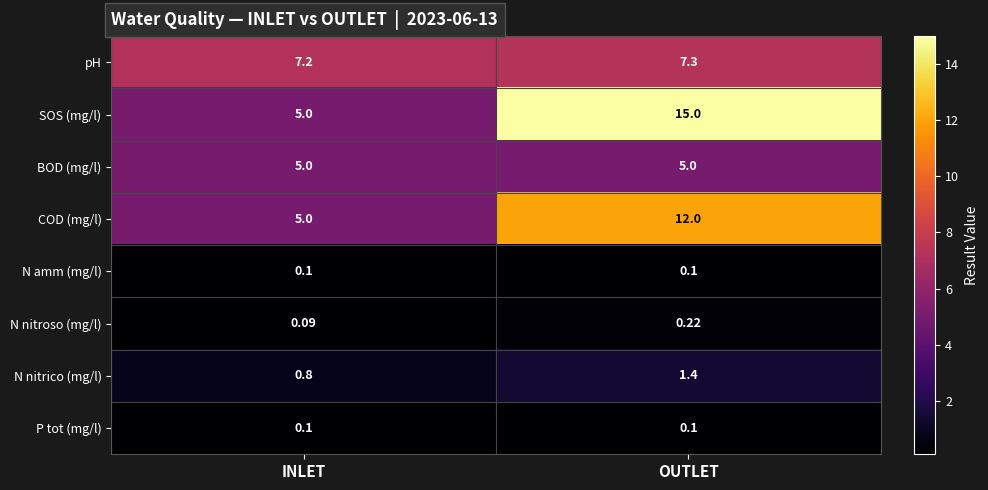

Where is N nitroso (mg/l) nearest to the value 0?

INLET